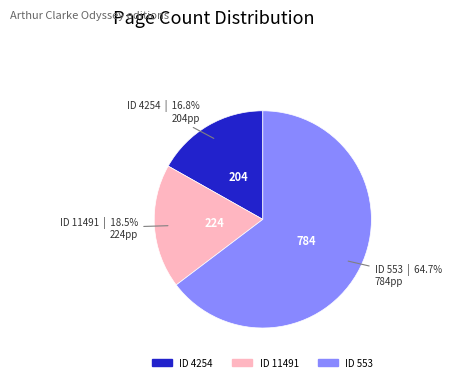

Approximately how many times larger is the value at ID 553 compared to ID 11491?

3.5